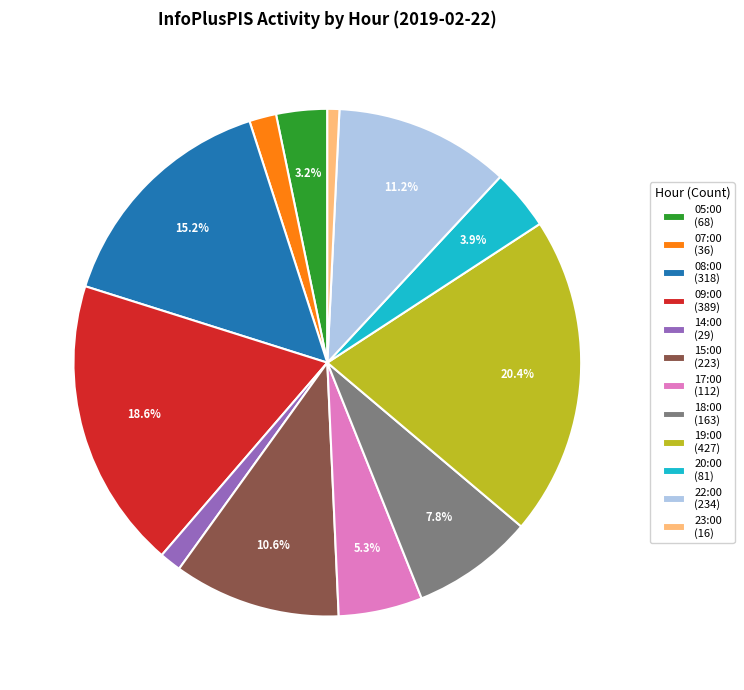

Is it true that 19:00 is 20% of the pie?

True